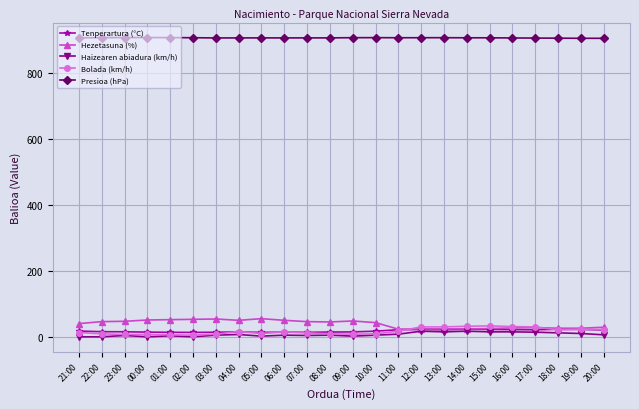

What is the highest value of the Presioa (hPa) series?

907.8